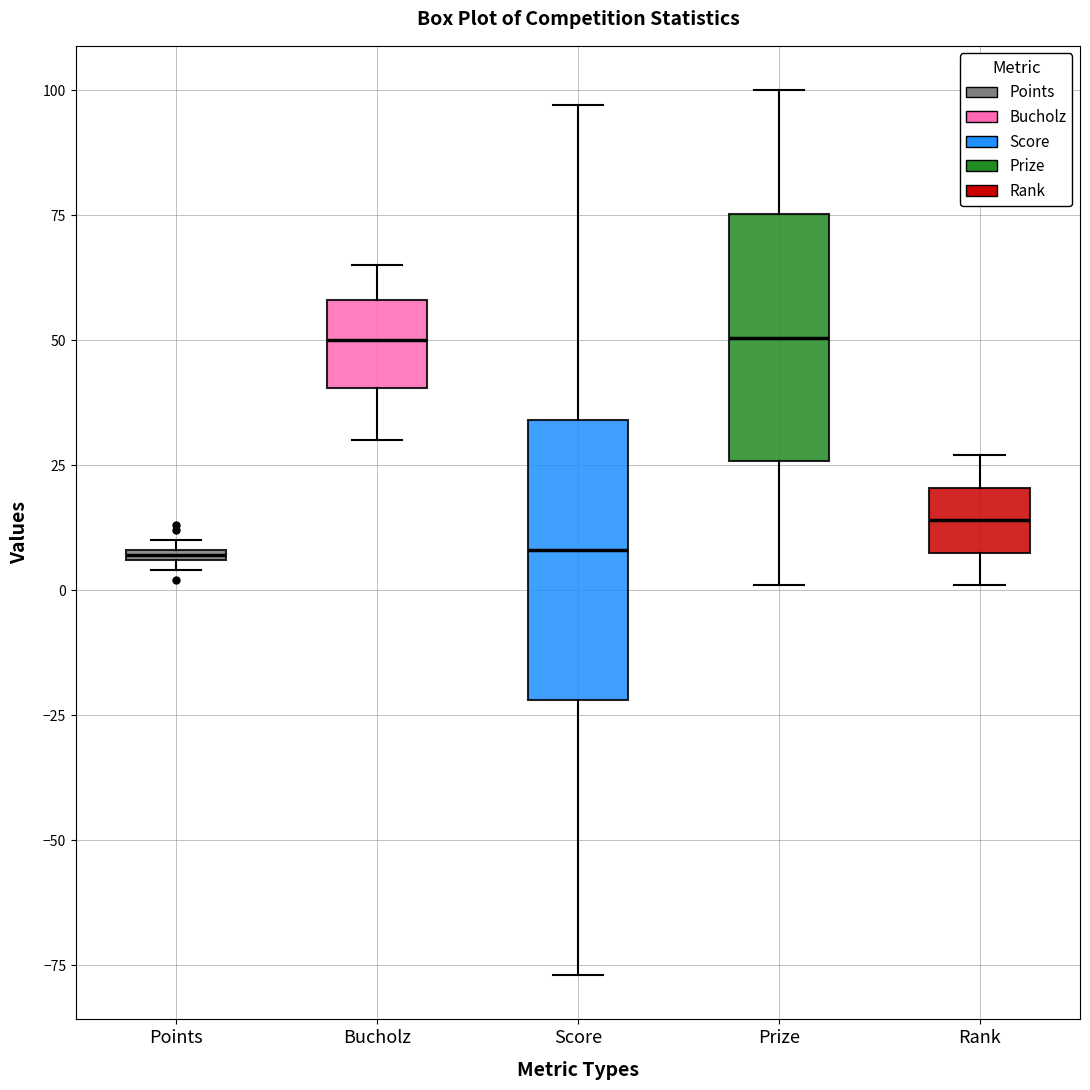

Where is the lower edge of the box for Points on the y-axis? The values are not printed on the chart, so give them approximately, as read against the axis.

5